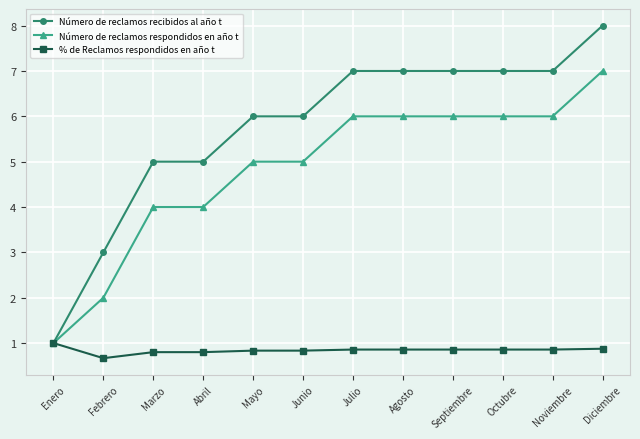

List the series in order of their overall mean, lowest first.

% de Reclamos respondidos en año t, Número de reclamos respondidos en año t, Número de reclamos recibidos al año t